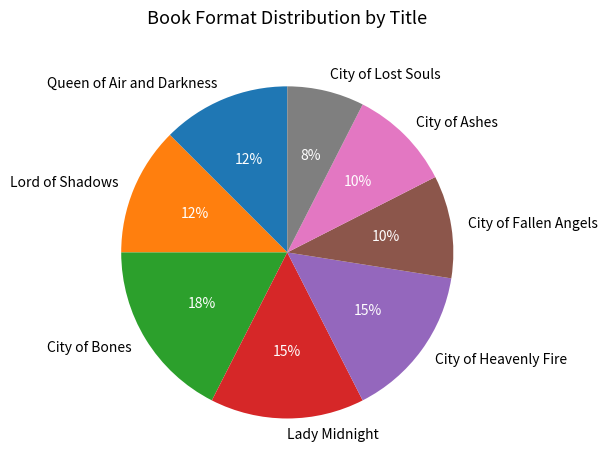

To the nearest percent, what is the combined percentage of Lady Midnight and City of Ashes?

25%